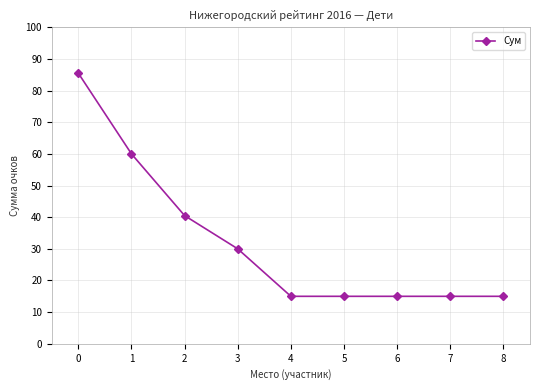

What is the maximum value shown in the chart?

85.5